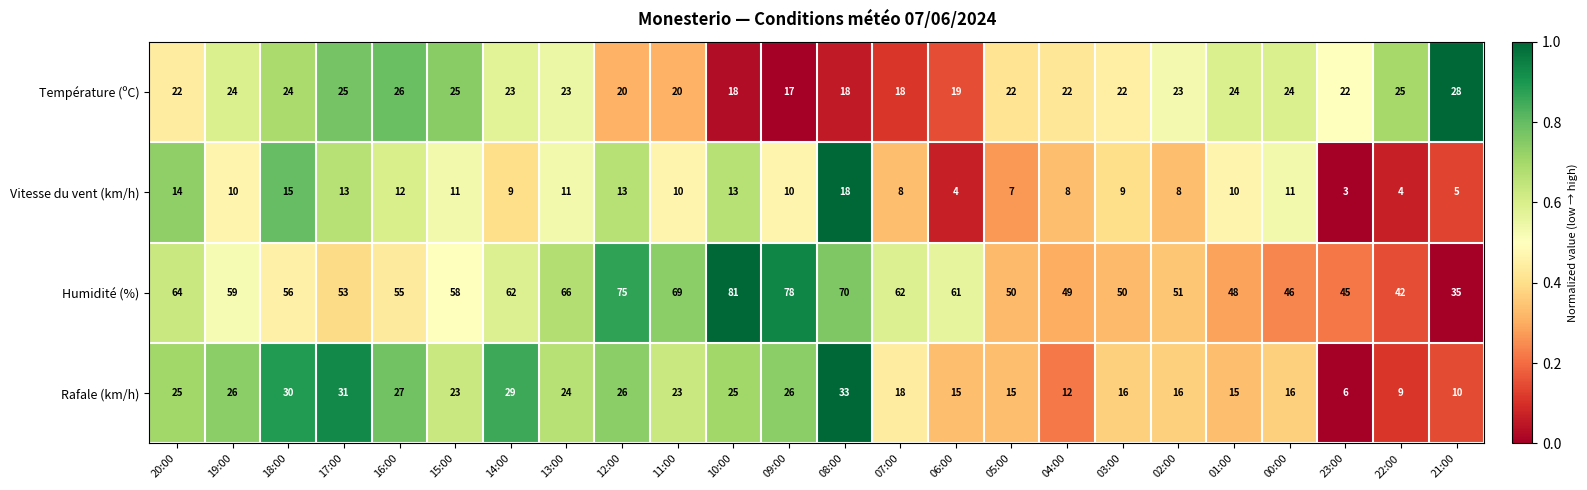

True or false: Vitesse du vent (km/h) has a value of 5 at 03:00.

False